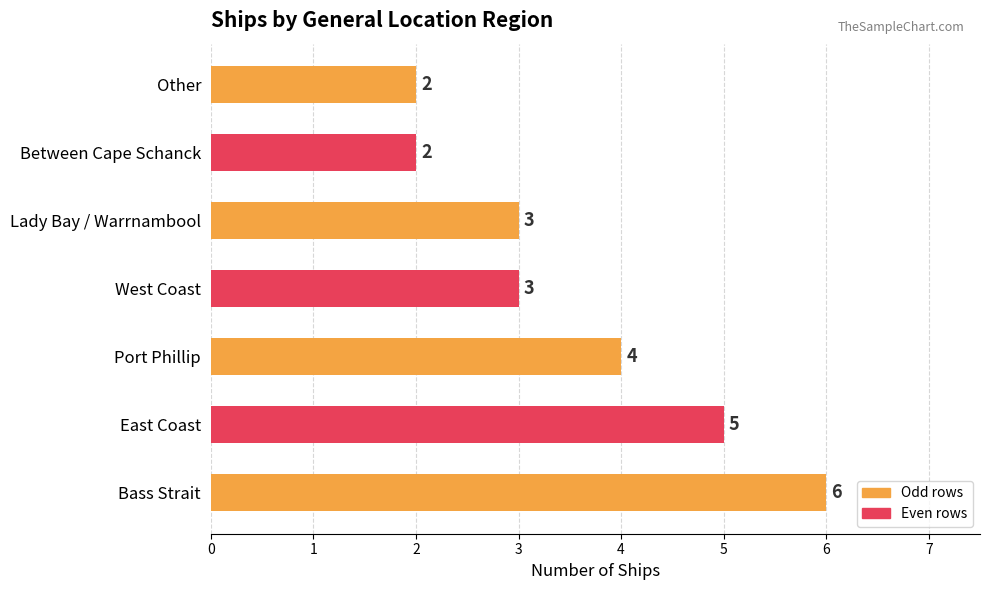

How many values are below 3?

2